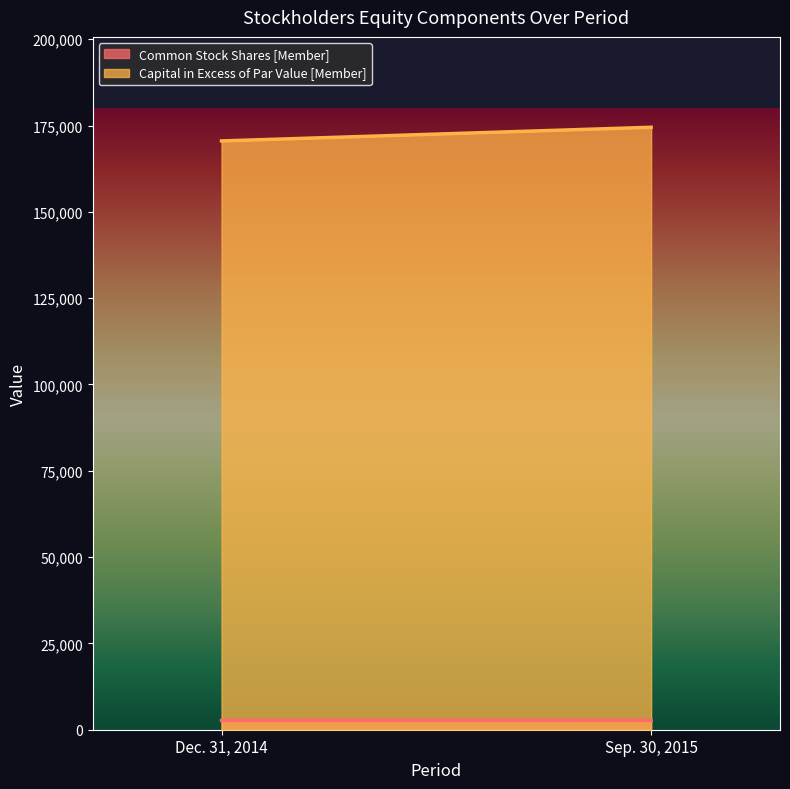

What is the label of the 2nd point from the left?

Sep. 30, 2015